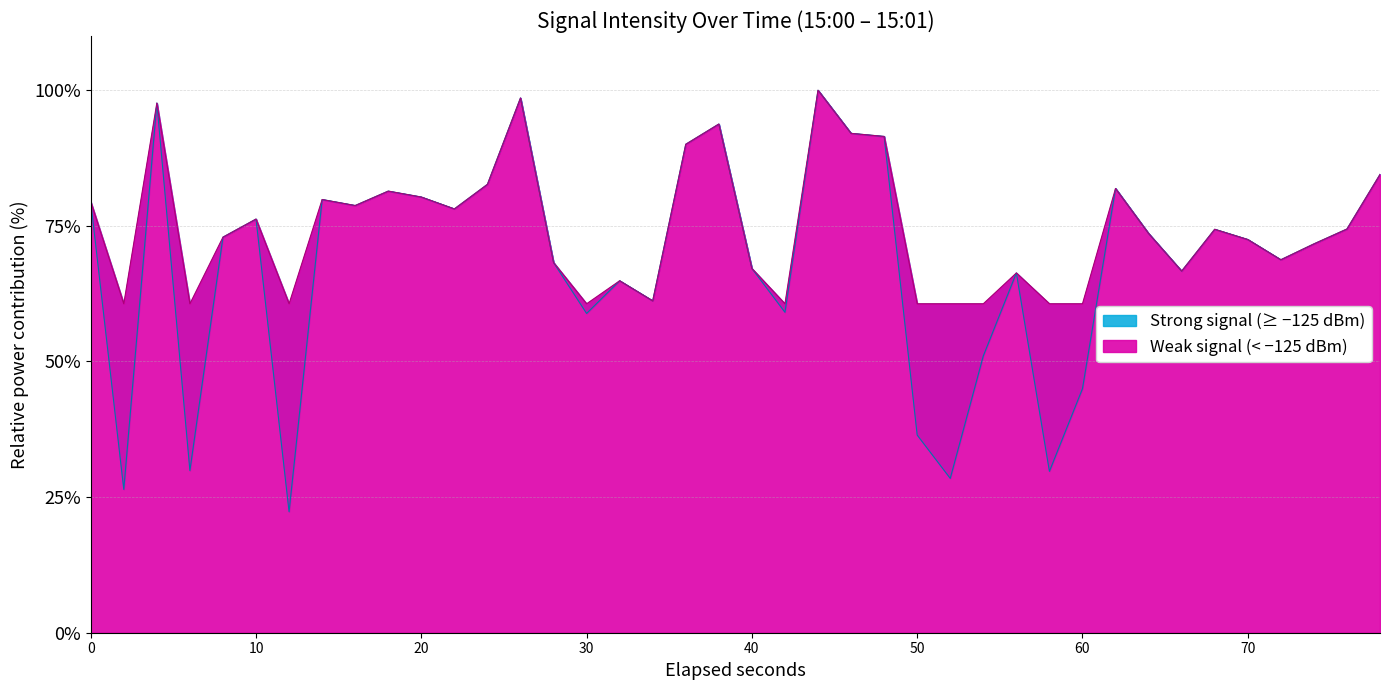

How many points are lower than both their immediate neighbors (excluding endpoints)?

12